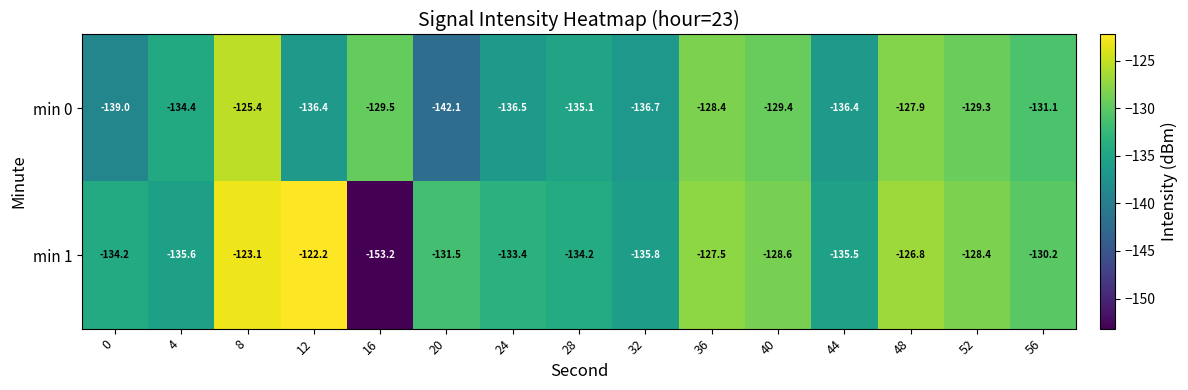

Which series has the largest total across all categories?

min 1